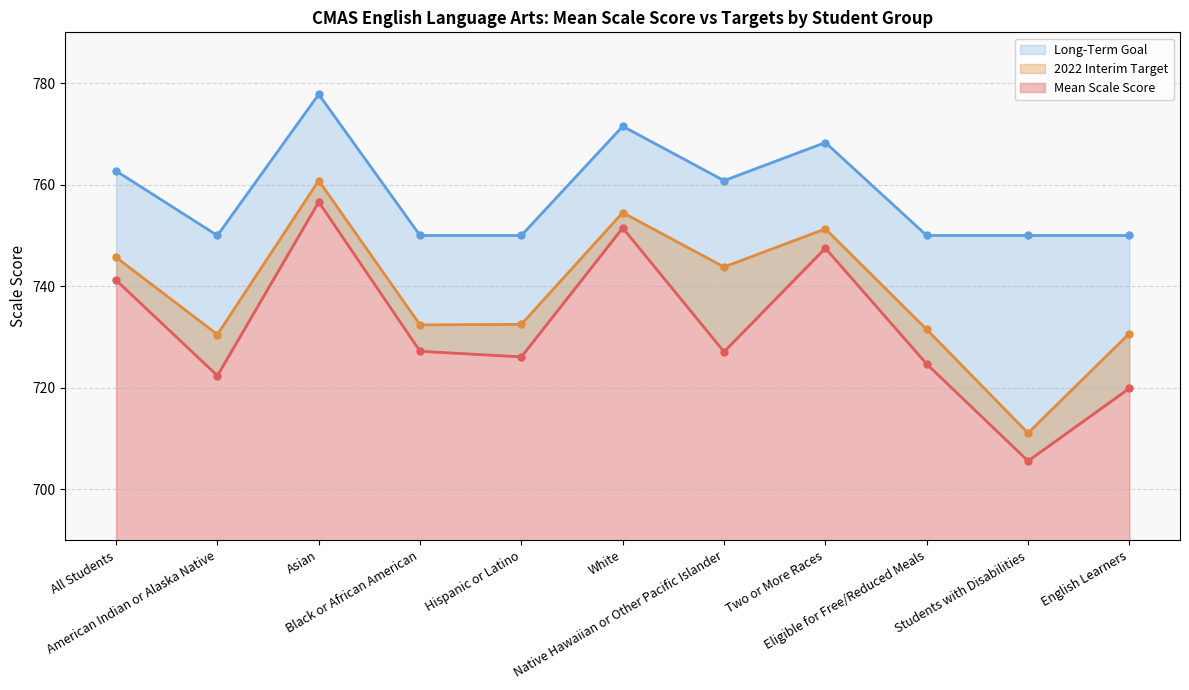

At how many categories does at least one series exceed 750?

5